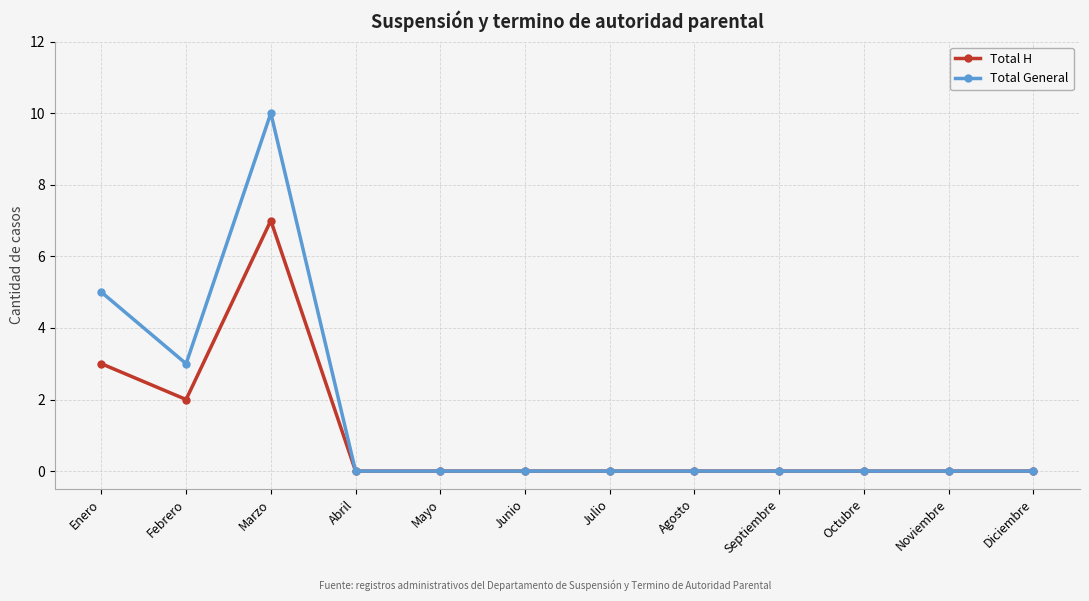

How many lines are shown in the chart?

2